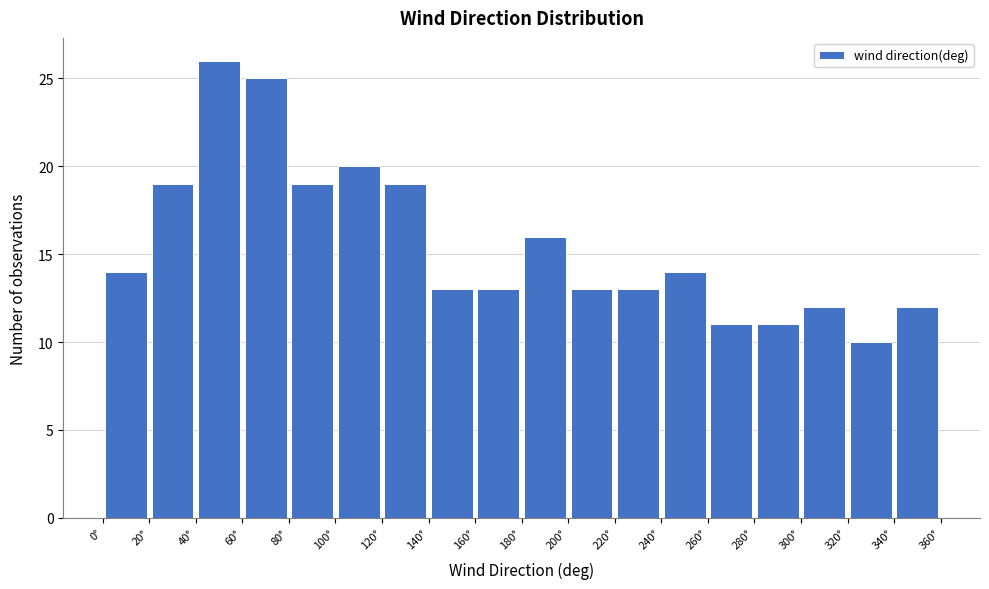

How tall is the bar that spans 120 to 140 on the x-axis? The values are not printed on the chart, so give them approximately, as read against the axis.

19